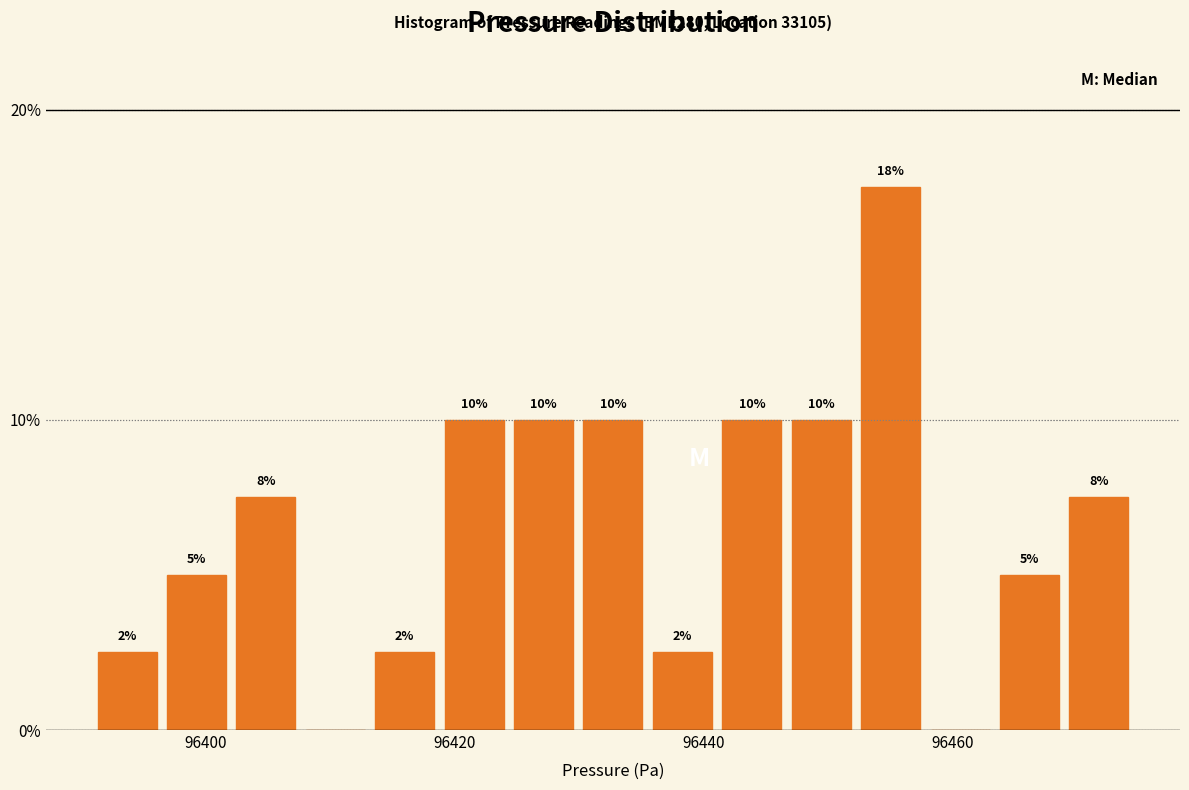

Around what value on the x-axis is the tallest bar? Give the approximate position of its centre, as read against the axis.

96456